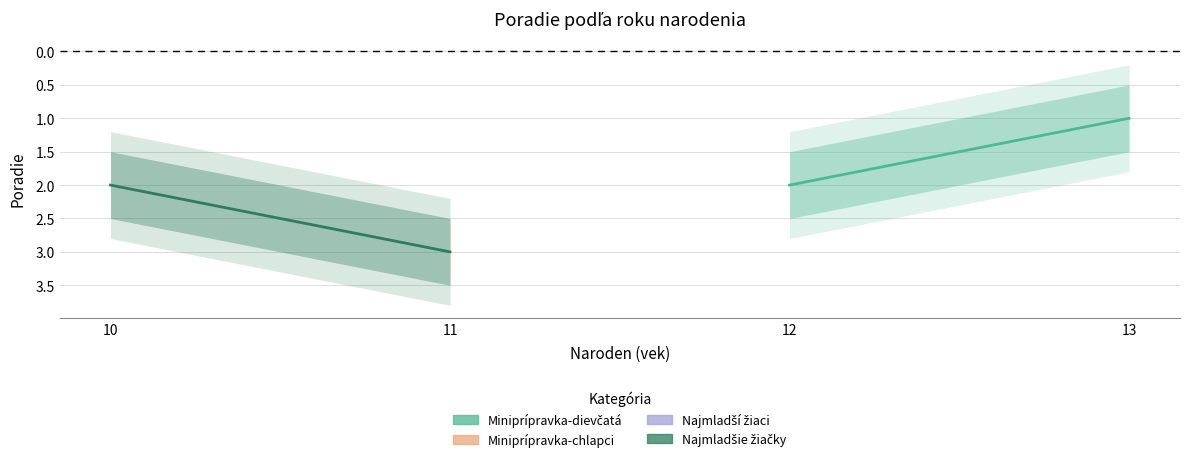

Which series has the largest range (max minus min)?

Miniprípravka-dievčatá